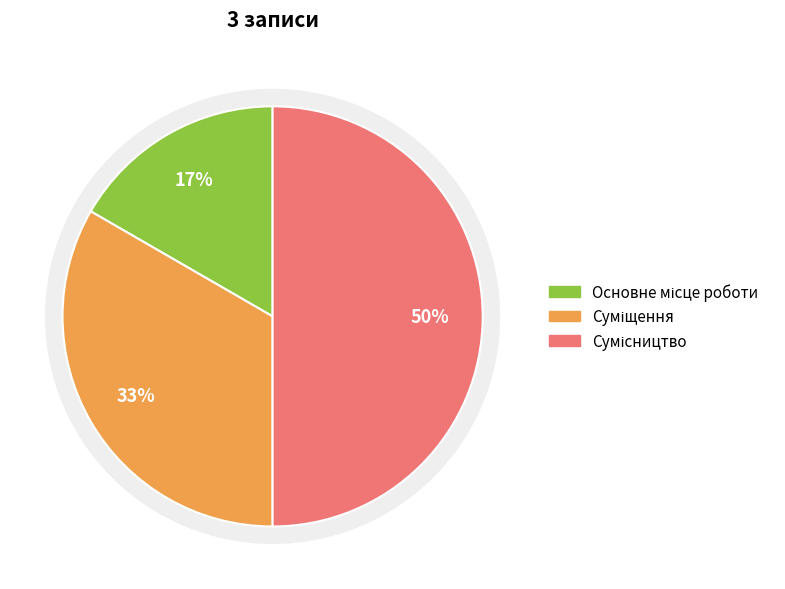

The Сумісництво slice represents 41% of the pie. True or false?

False